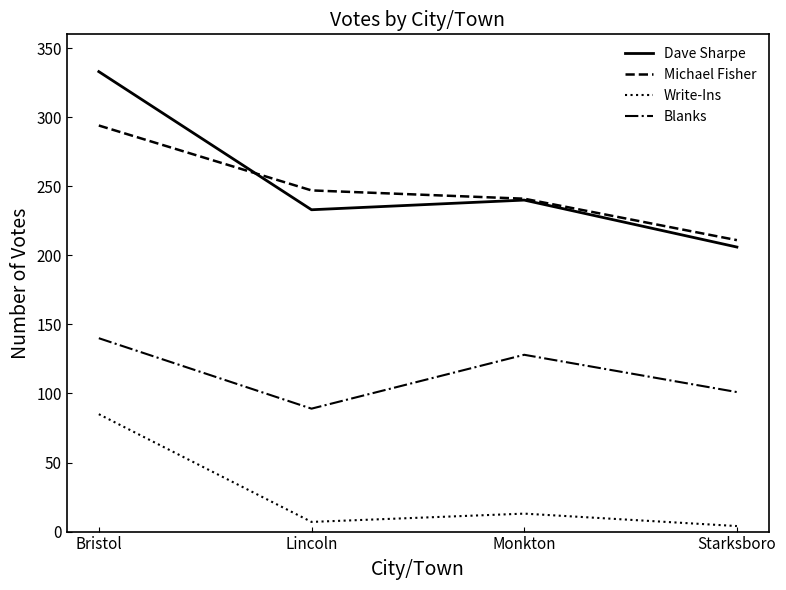

Where does the Blanks series first go above 128?

Bristol